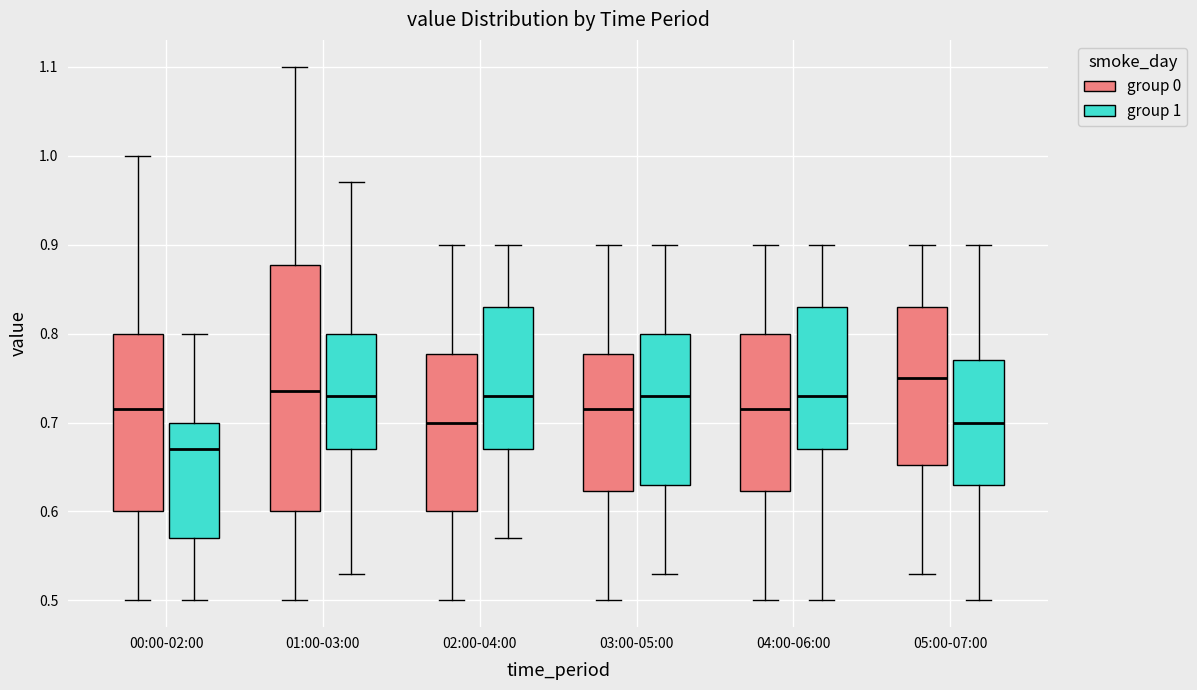

Which box's median line is the highest?

05:00-07:00 (group 0)